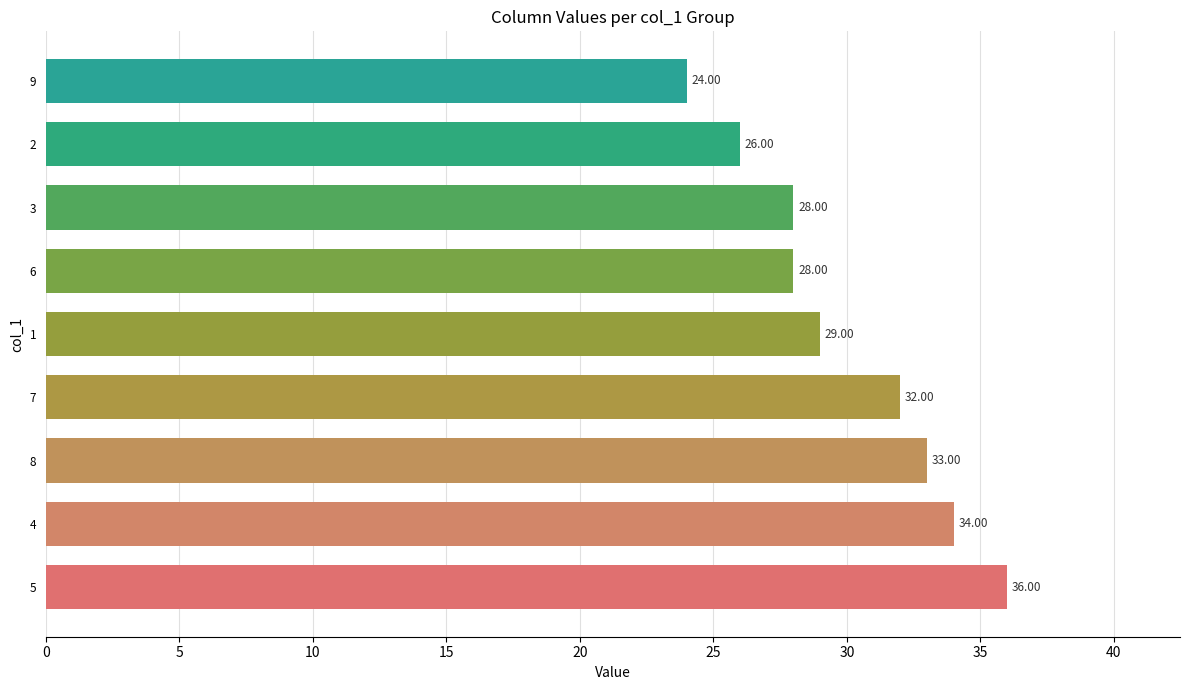

What is the ratio of the value at 7 to the value at 4?

0.9